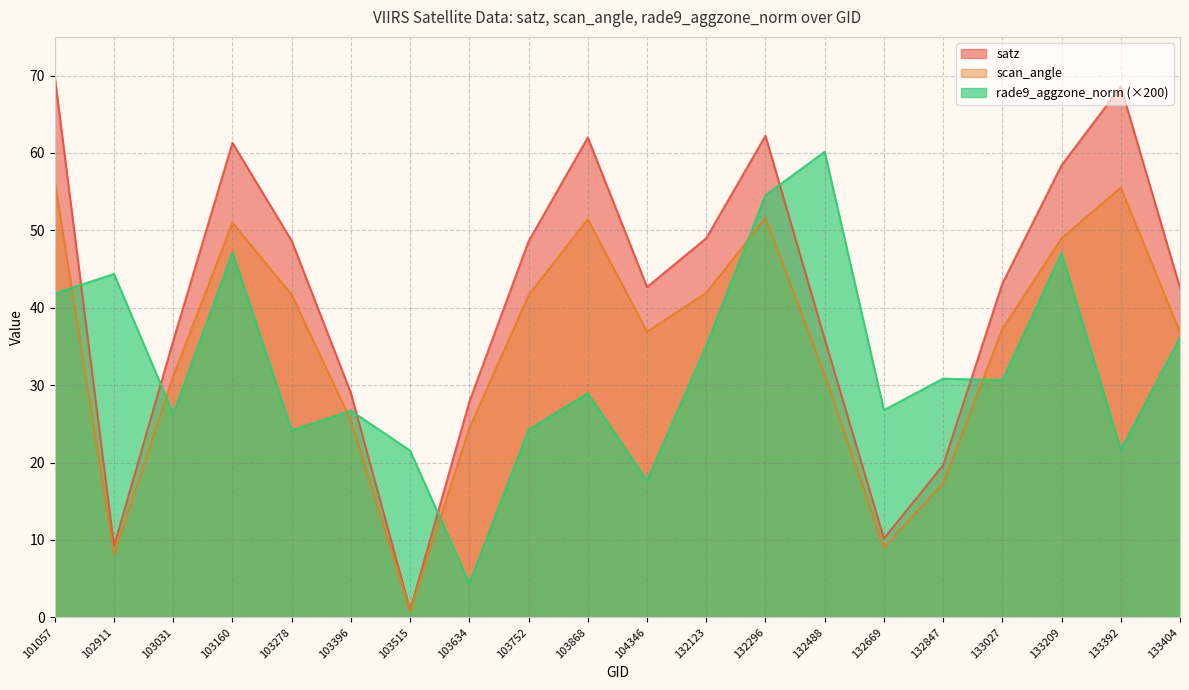

What is the average value of the rade9_aggzone_norm series?

32.5